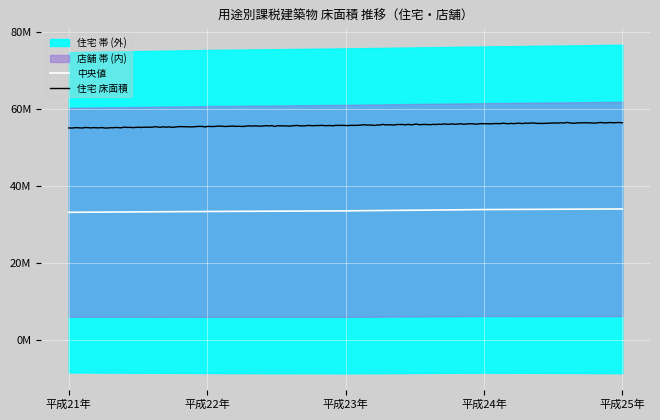

How many categories are shown in the chart?

5